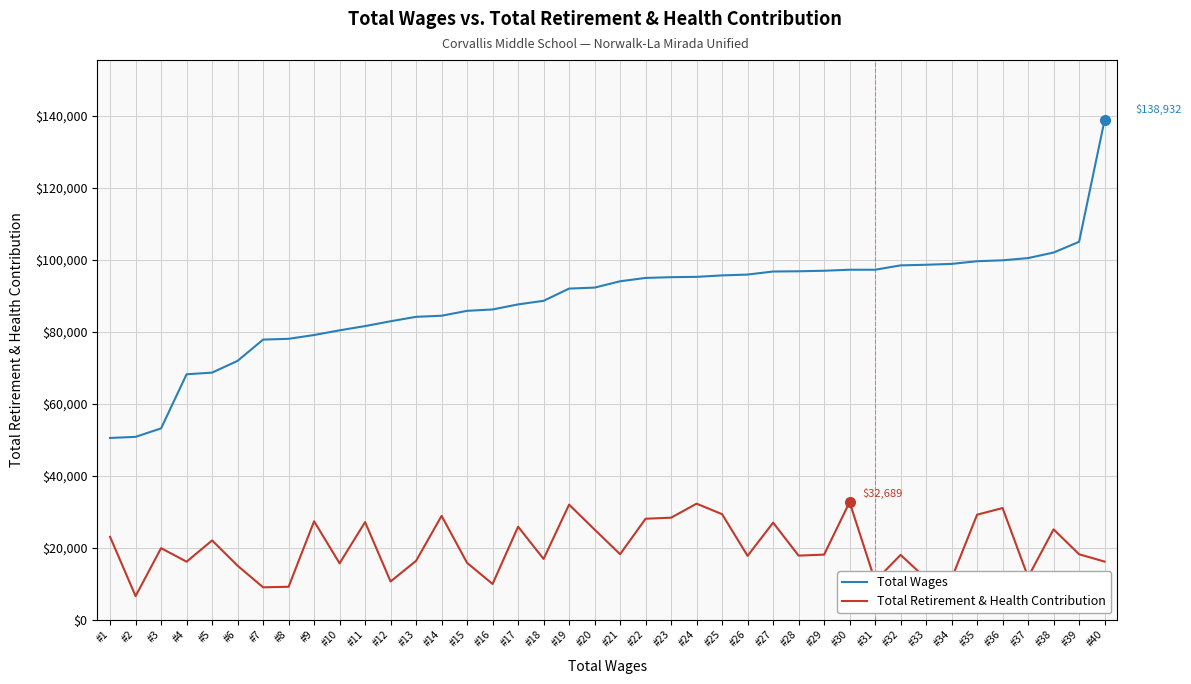

What is the average value of the Total Retirement & Health Contribution series?

20134